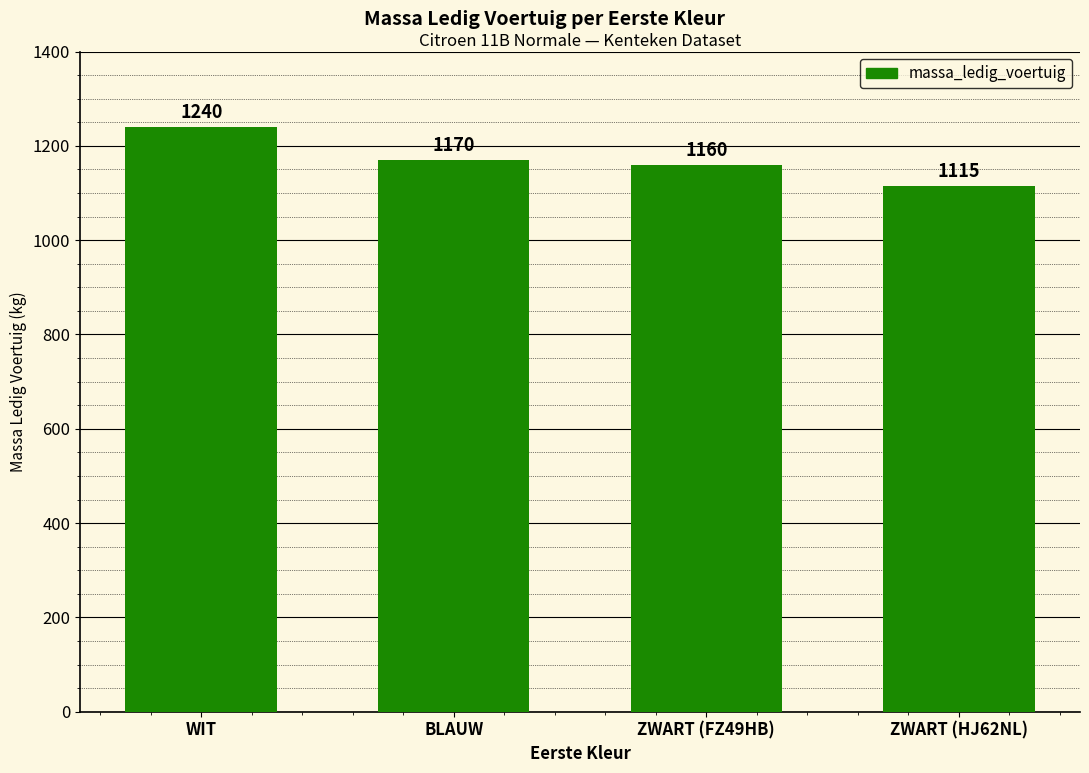

Reading left to right, extract all data points from this chart.

1240	1170	1160	1115